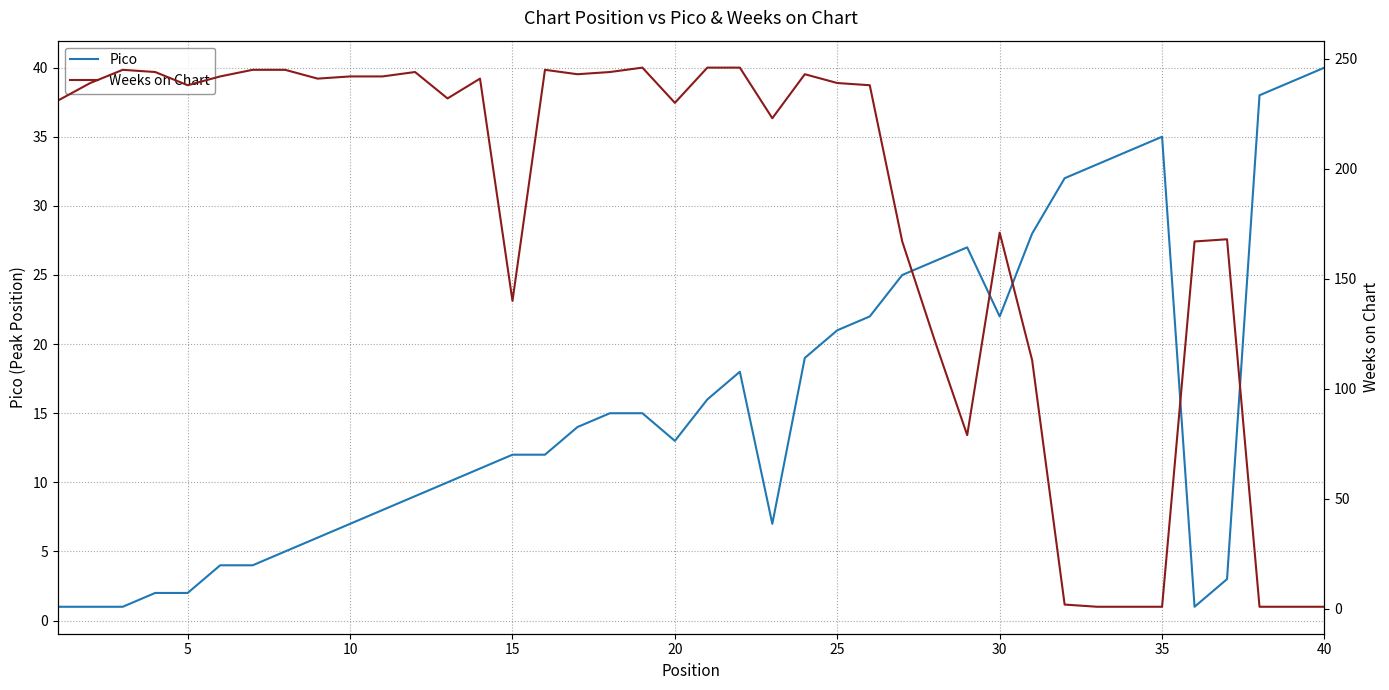

At which label does Pico reach its peak?

40